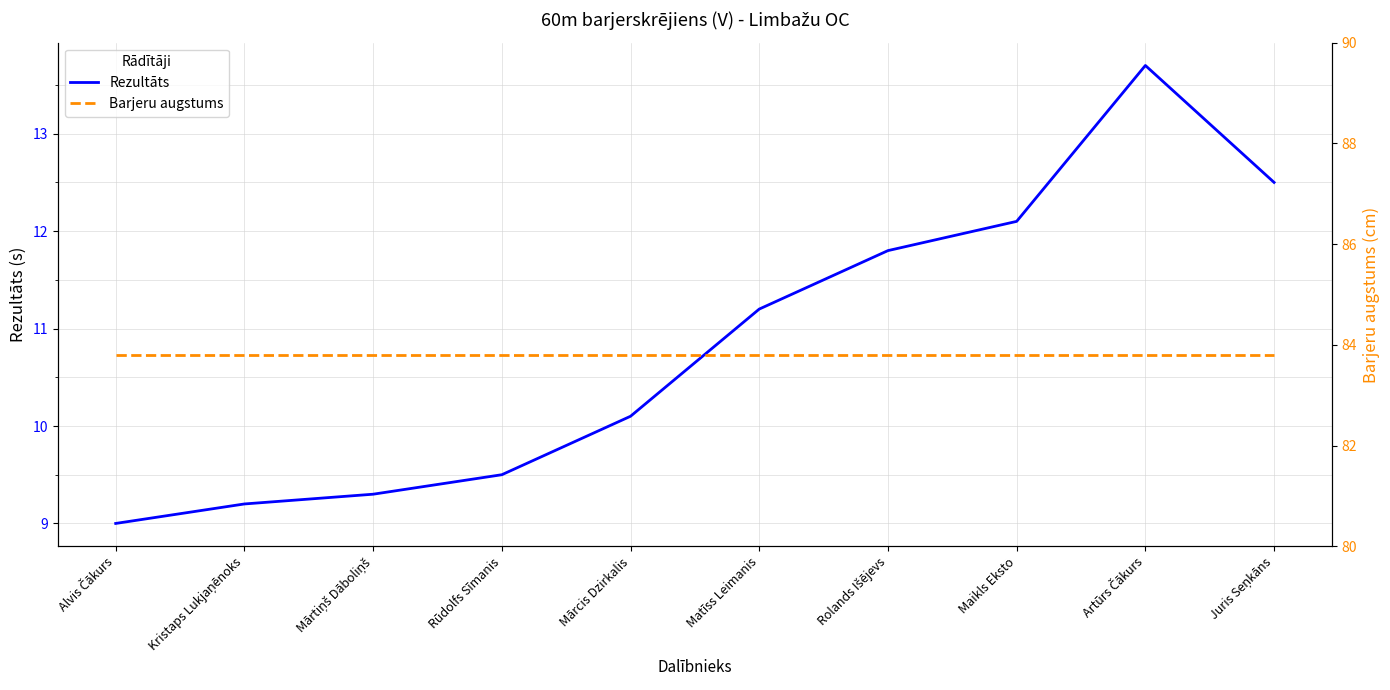

At how many categories does at least one series exceed 62?

10